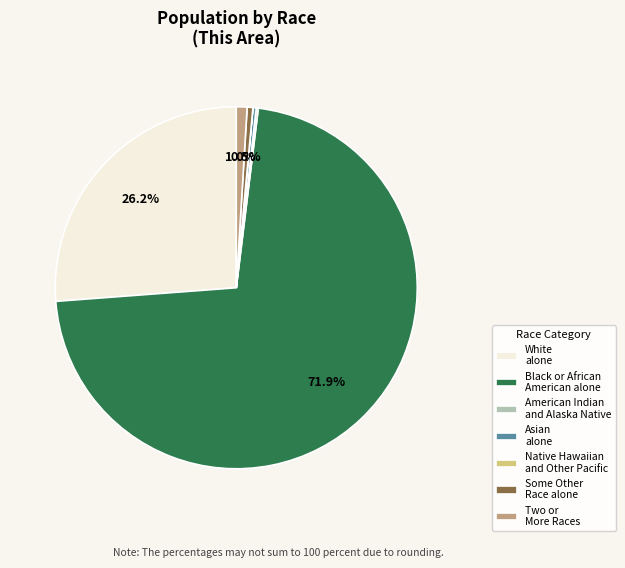

What percentage is the White alone slice, to the nearest percent?

26%